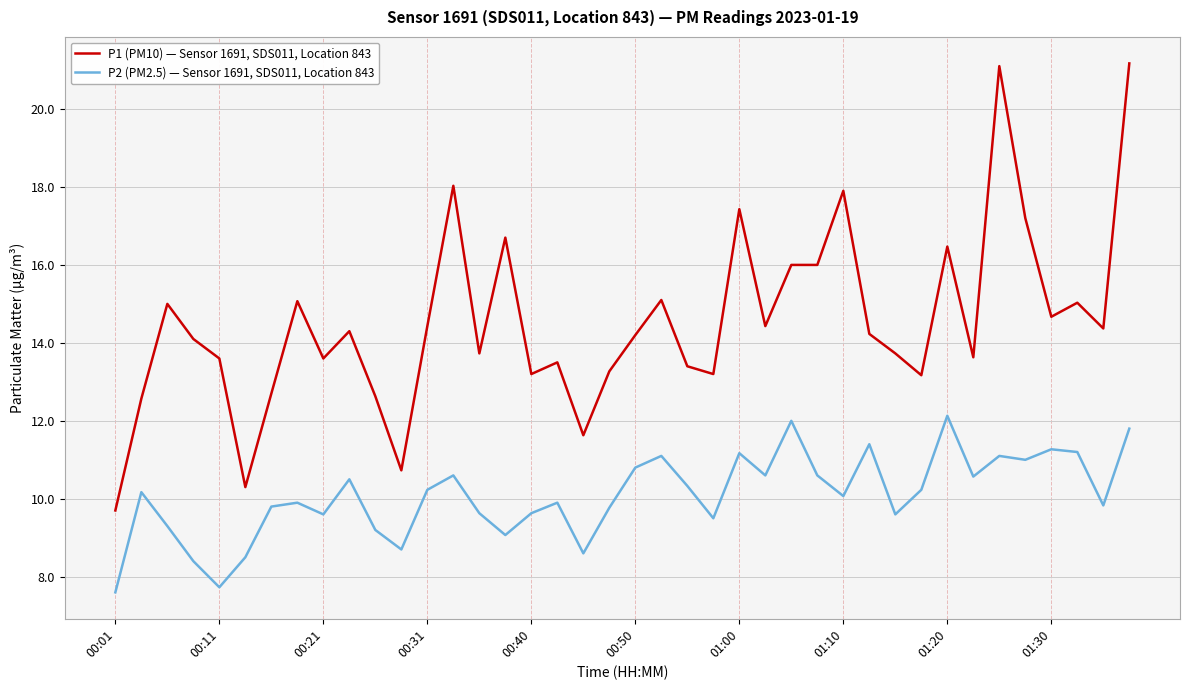

What is the minimum value shown in the chart?

7.6